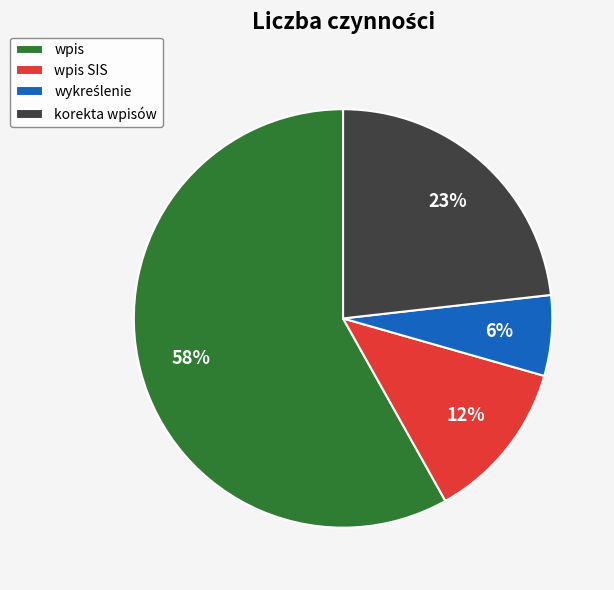

Do wpis and wpis SIS together represent more than half of the pie?

Yes